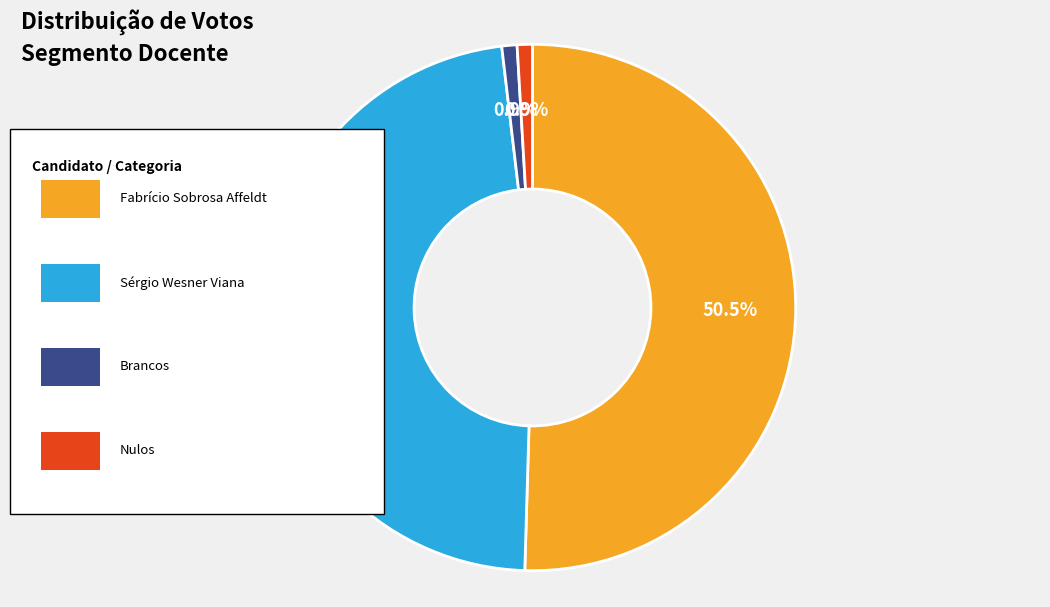

Is there any slice that represents more than half of the pie?

Yes